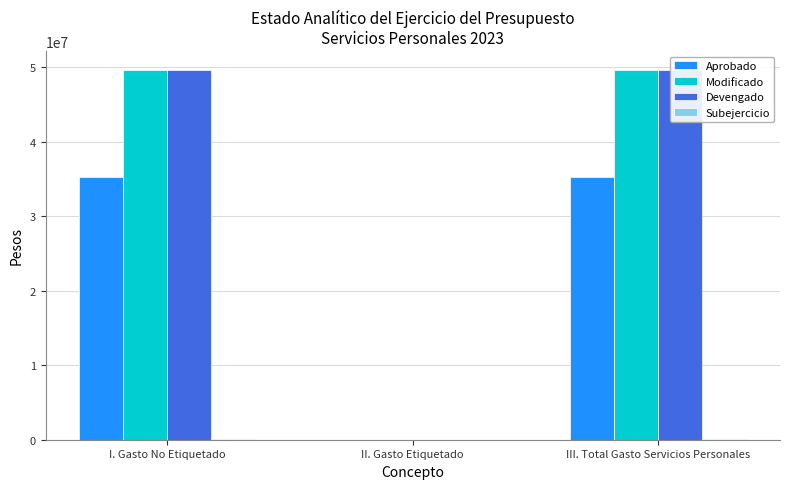

Are the bars horizontal?

No